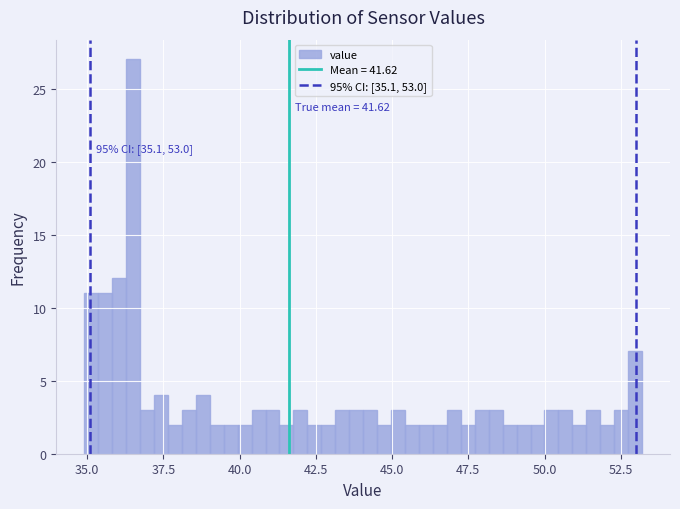

Read against the x-axis, roughly where is the centre of the tallest bar?

36.5